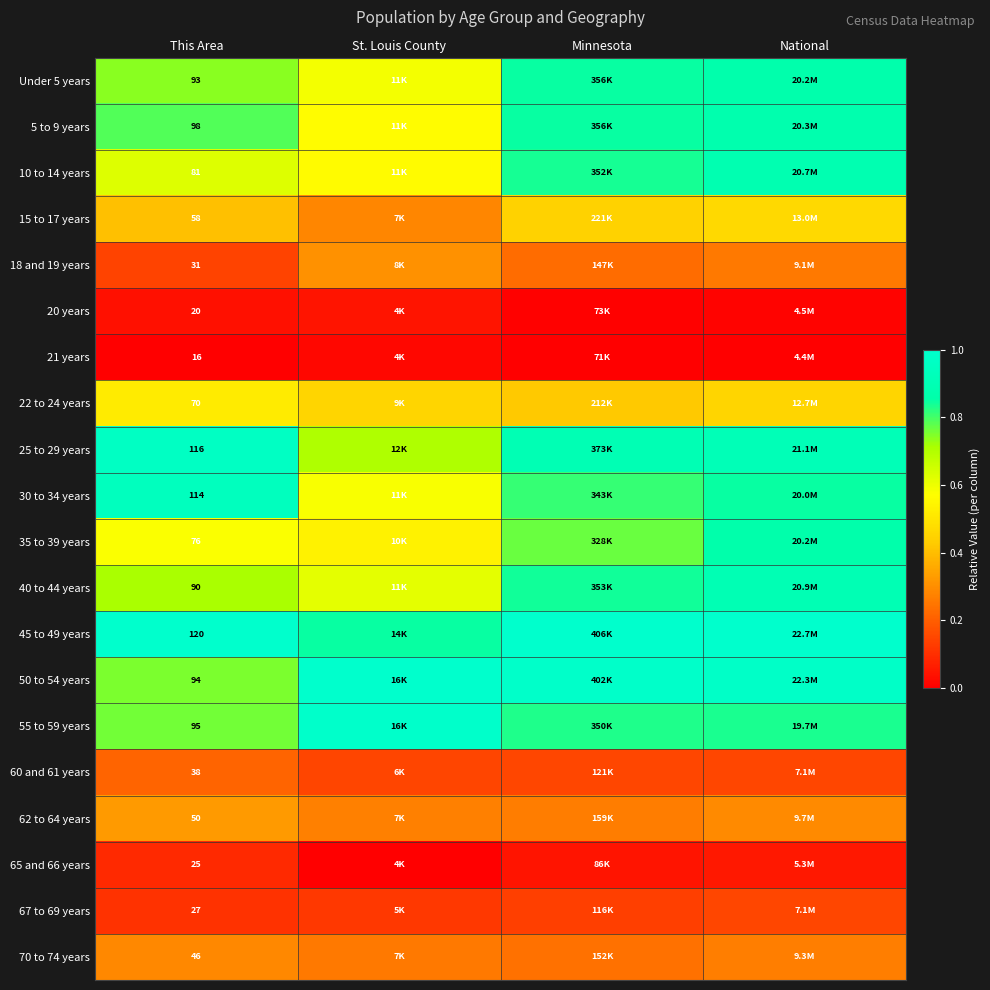

Which has a higher value, National or This Area?

National